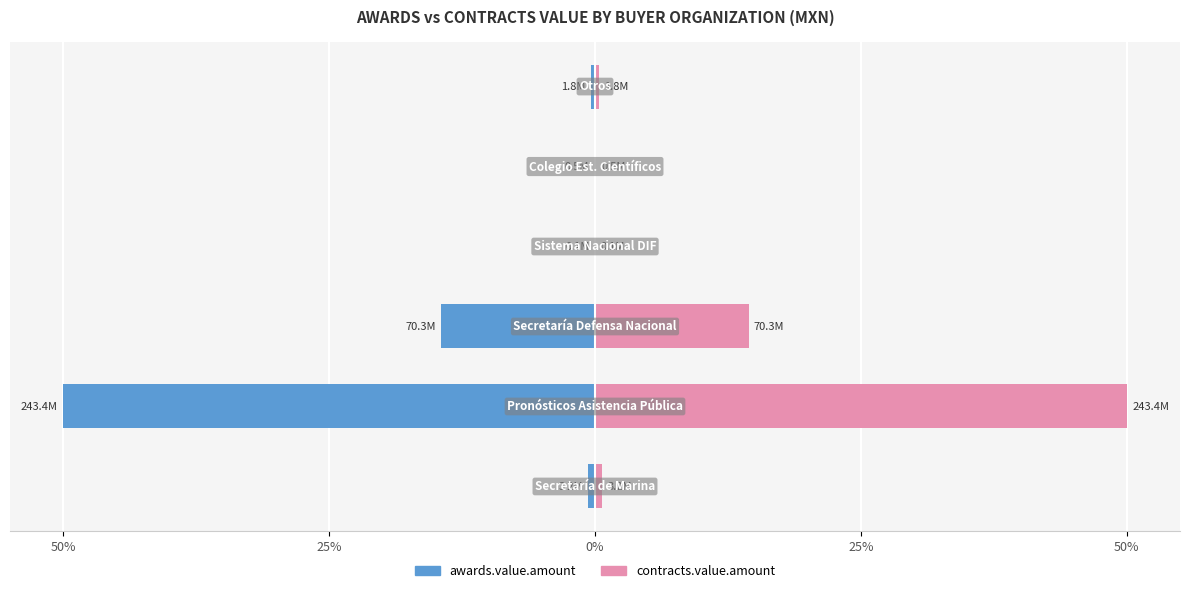

Which series has the largest total across all categories?

contracts.value.amount